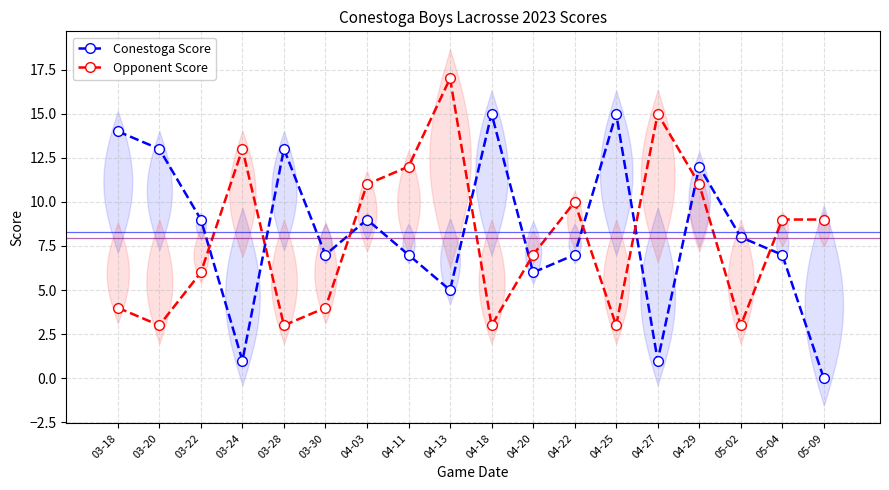

Reading left to right, list all the values displayed in this chart.

Conestoga Score: 14	13	9	1	13	7	9	7	5	15	6	7	15	1	12	8	7	0
Opponent Score: 4	3	6	13	3	4	11	12	17	3	7	10	3	15	11	3	9	9